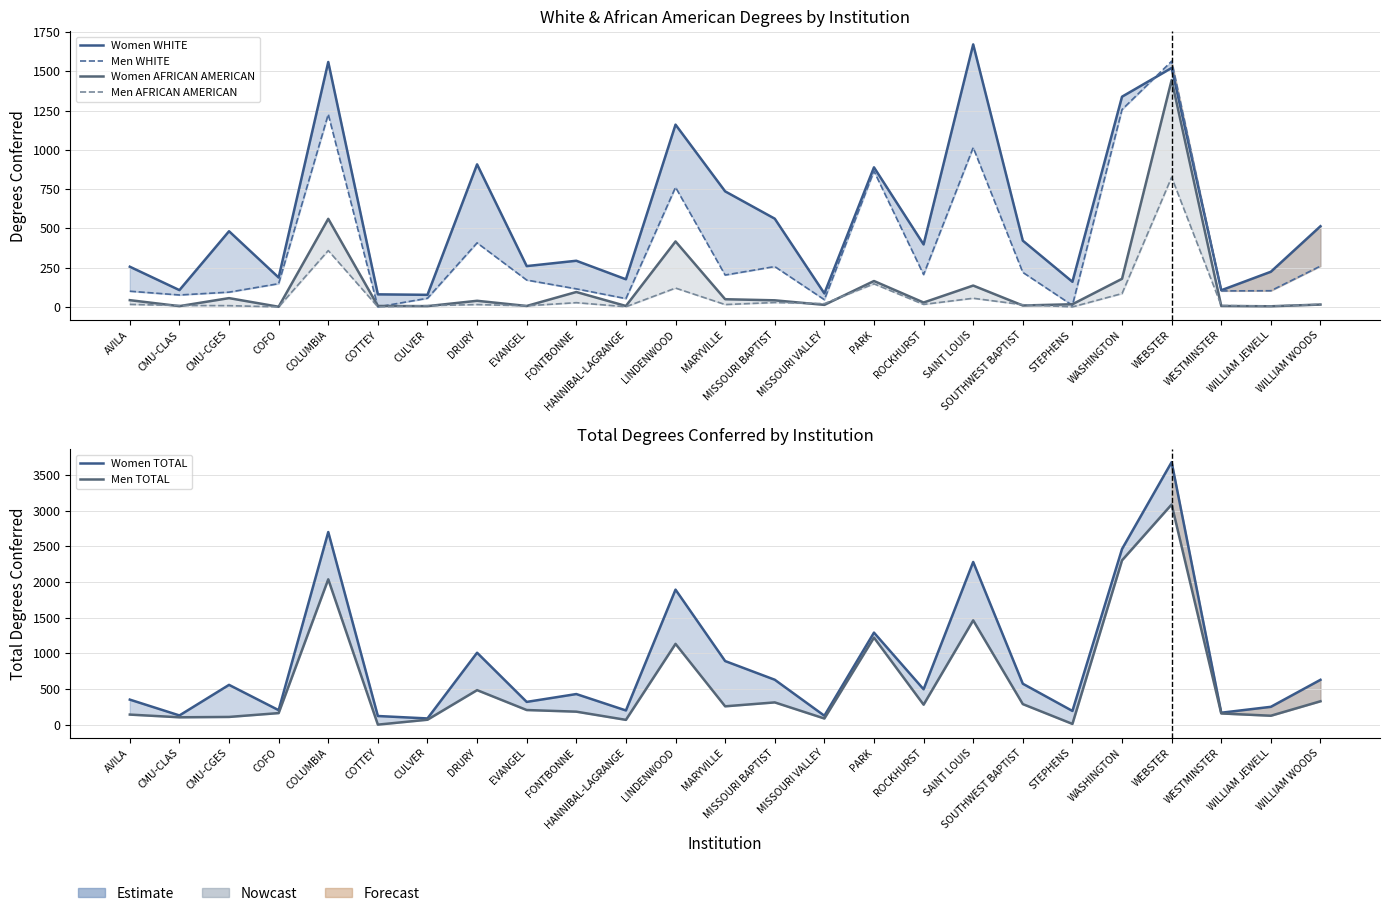

True or false: Women TOTAL and Men TOTAL cross at least once.

False